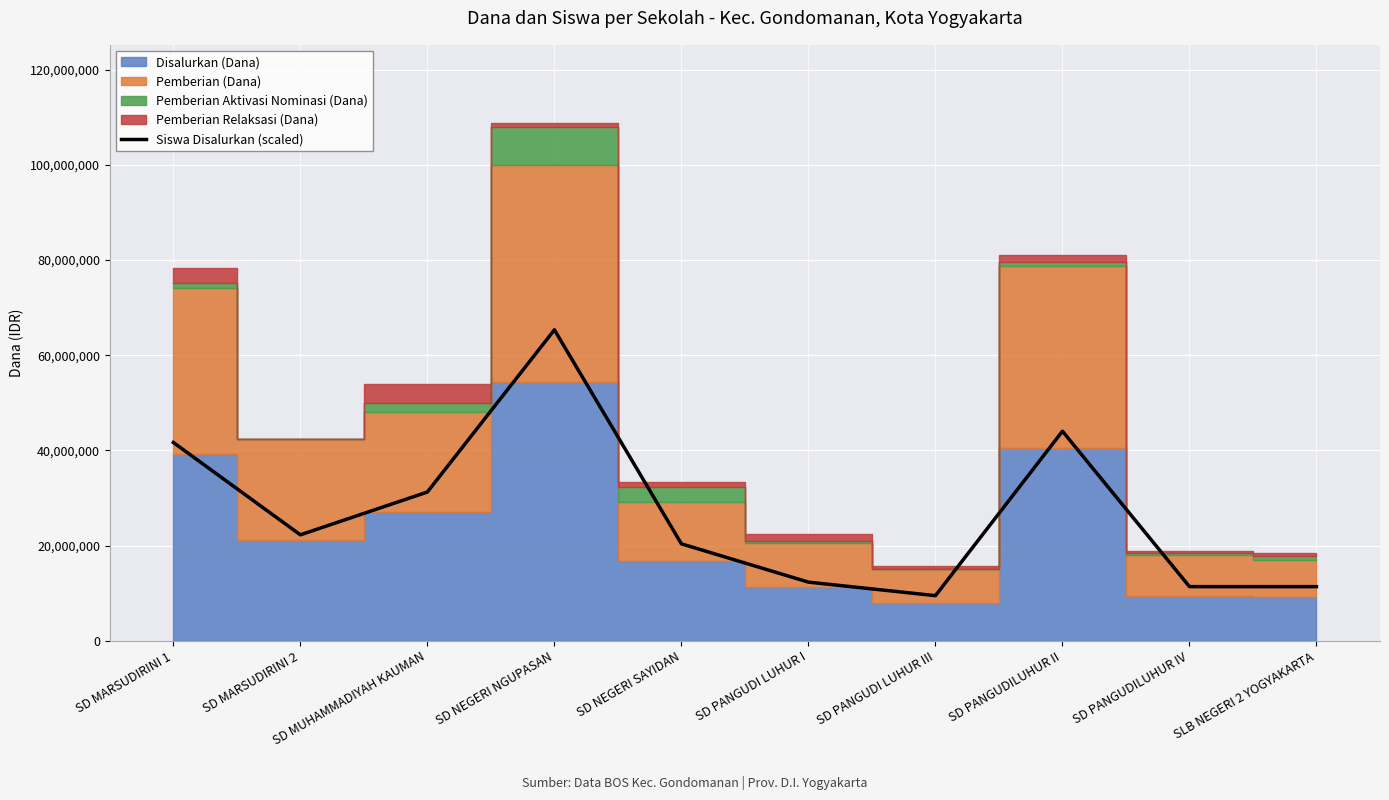

True or false: the data has more than 2 interior local peaks.

False